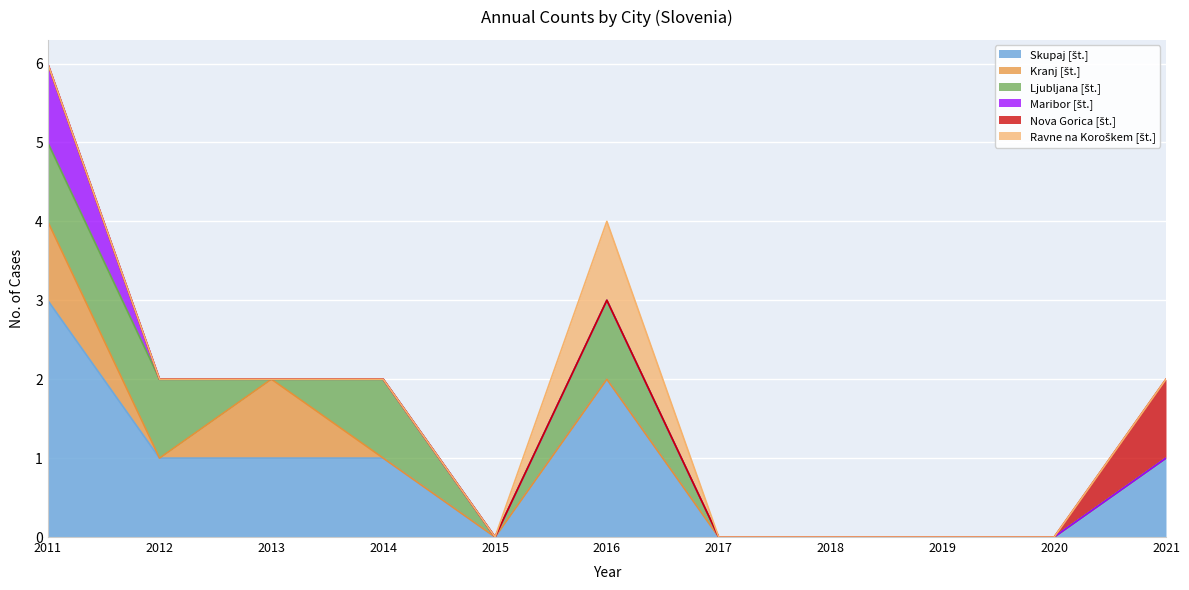

What is the difference between the second highest and minimum values in the Ljubljana [št.] series?

1